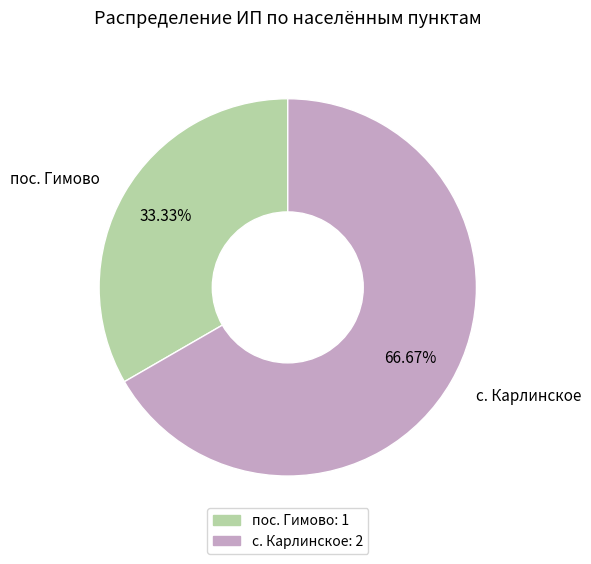

True or false: пос. Гимово accounts for 20% of the total.

False